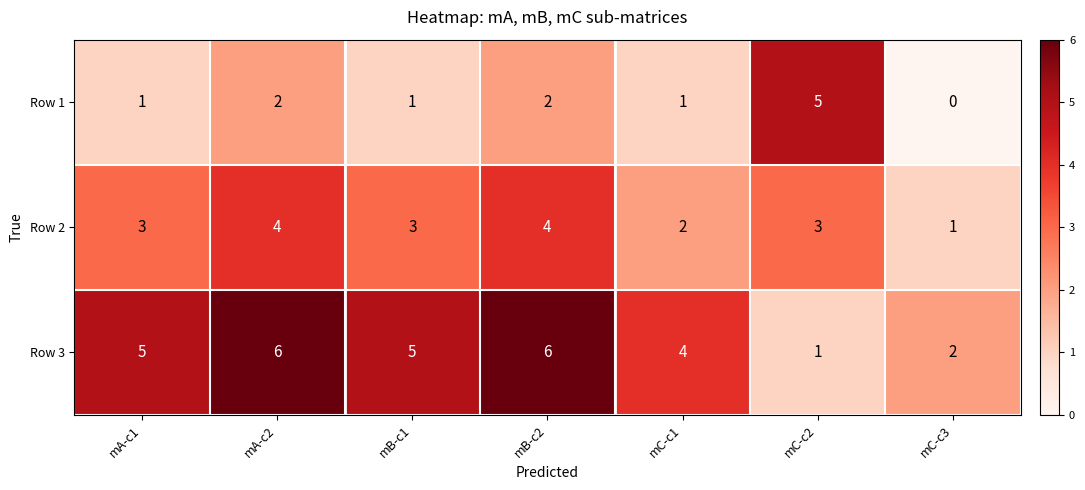

What is the greatest value displayed?

6